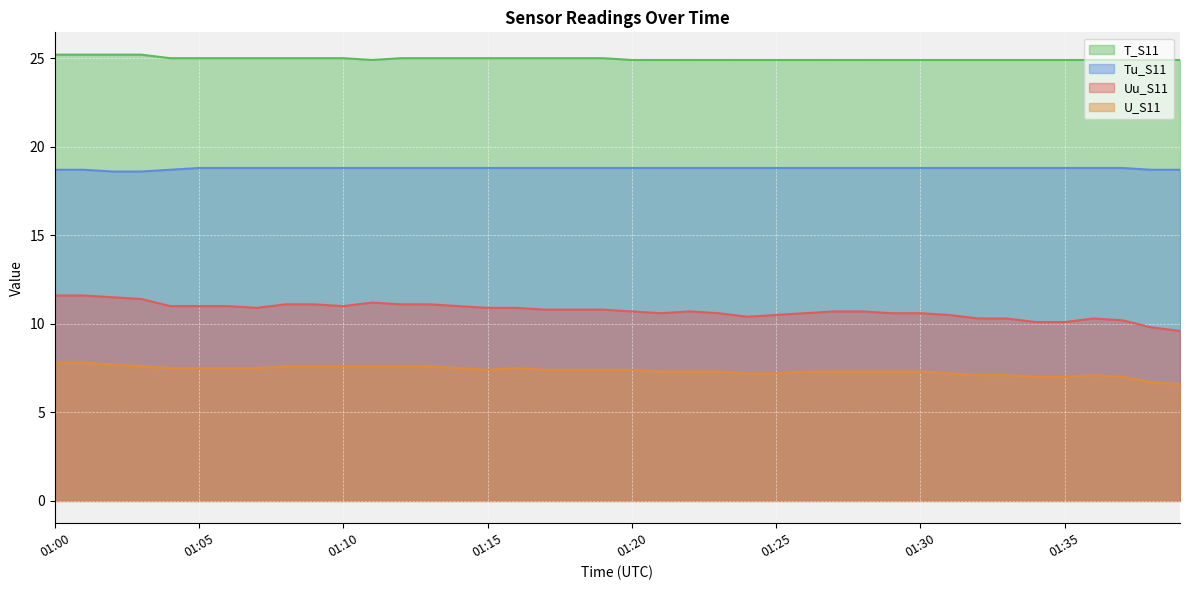

Between 01:14 and 01:03, which is larger?

01:03